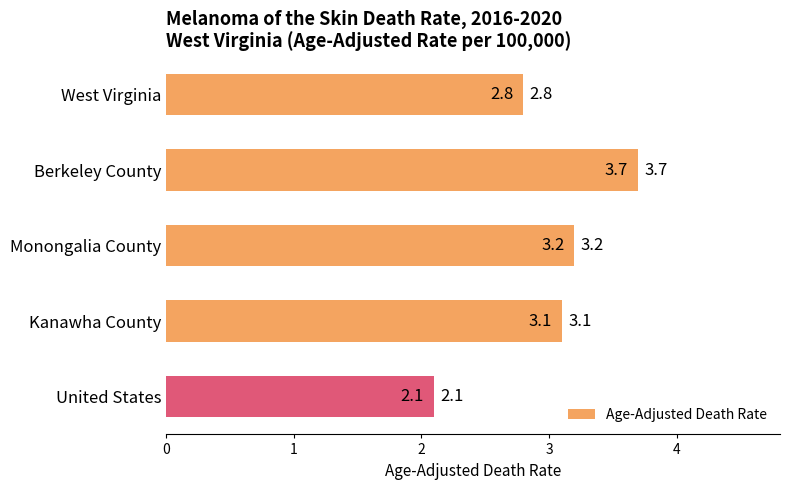

What is the greatest value displayed?

3.7